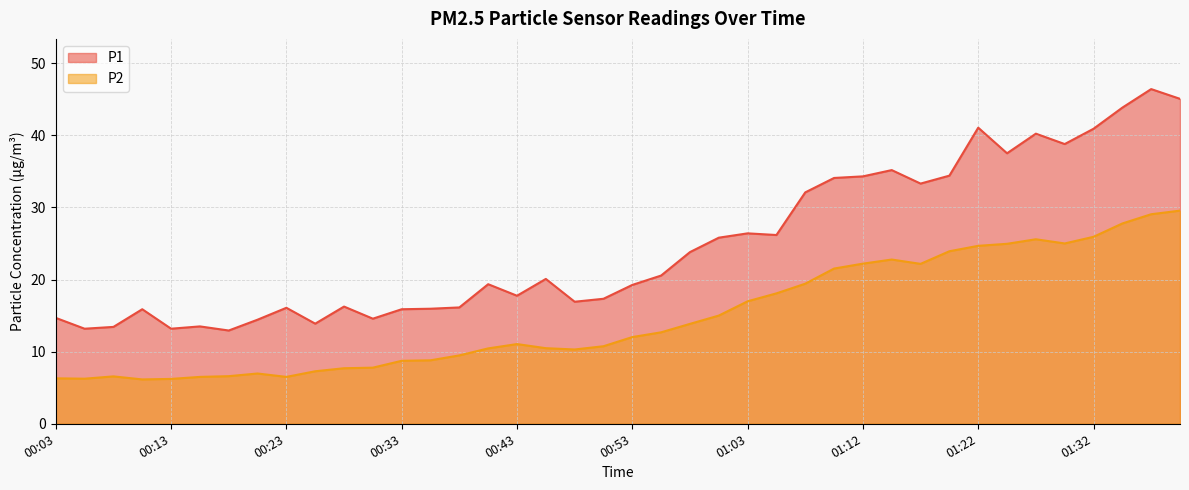

Where is the first local maximum for P2?

00:08